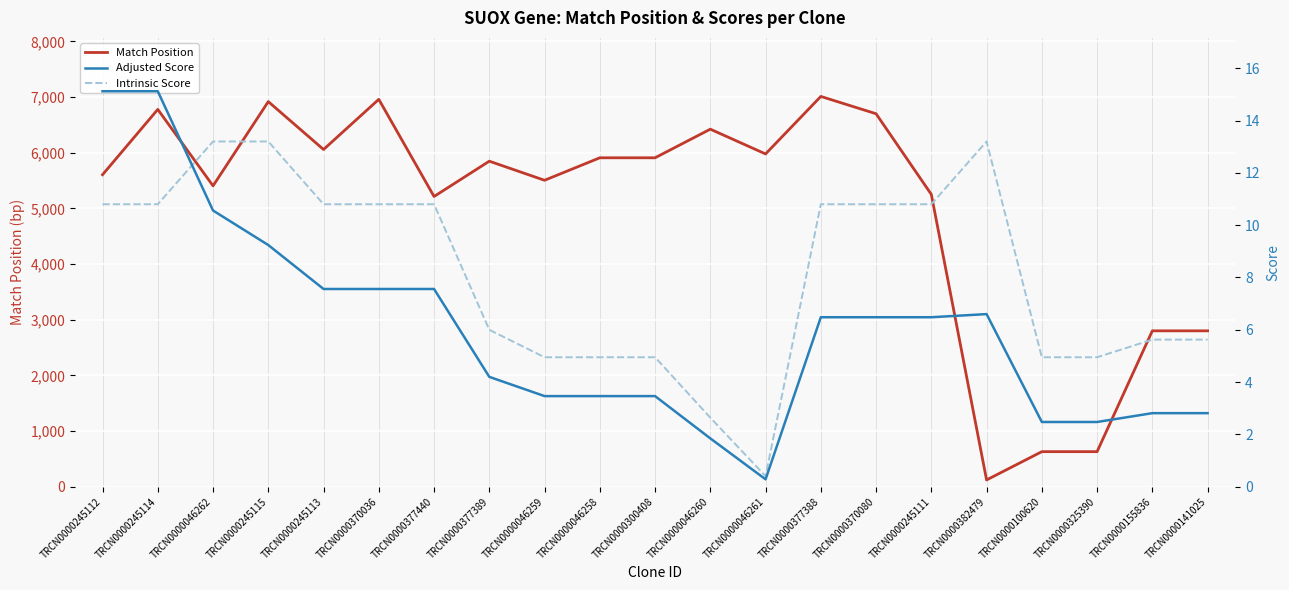

Read the Intrinsic Score value at TRCN0000370080.

10.8